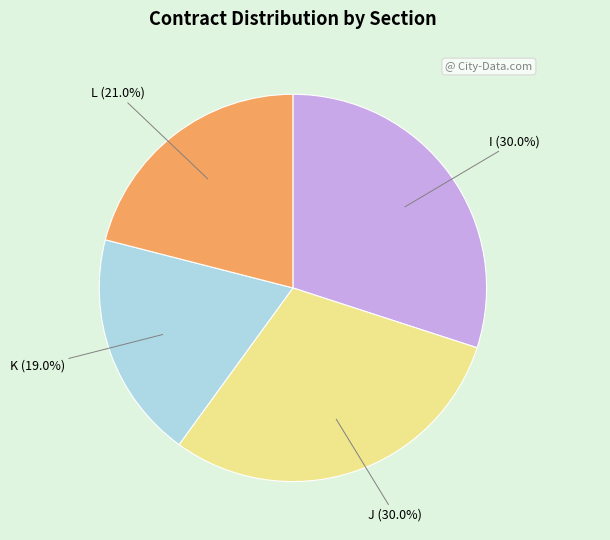

To the nearest percent, what is the average slice percentage?

25%